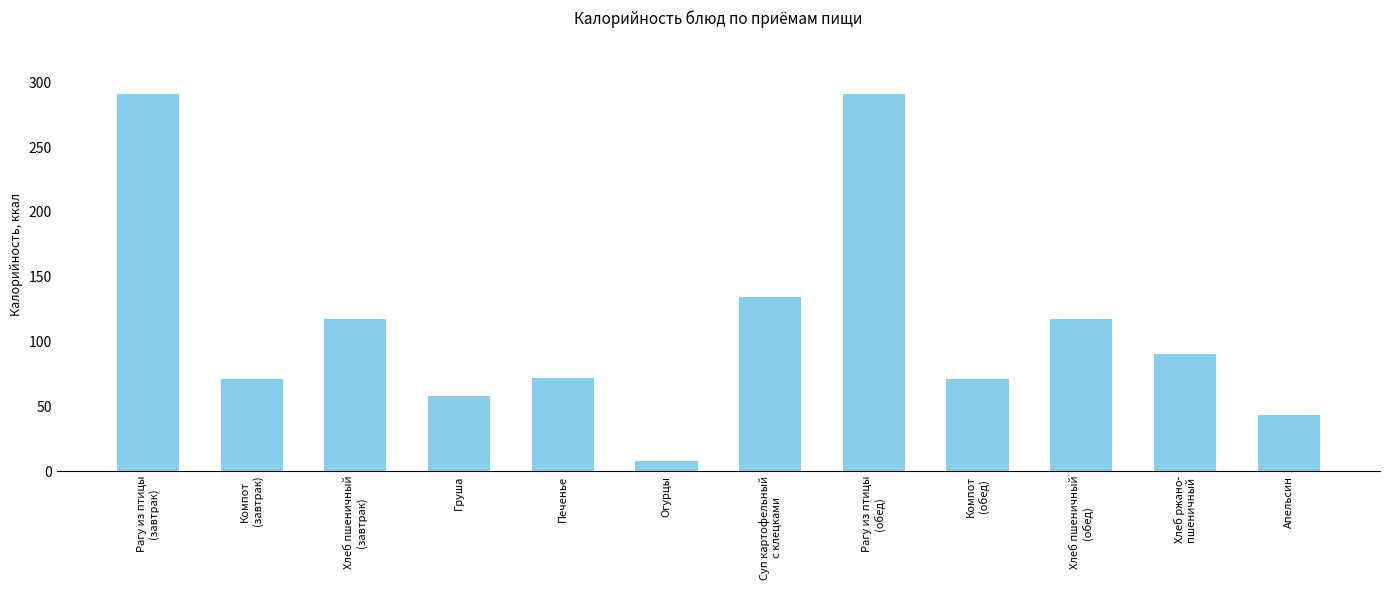

The value at Апельсин is 68. True or false?

False